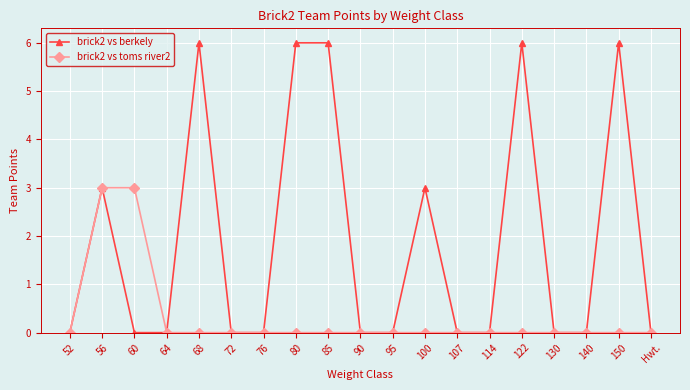

Is the value of brick2 vs toms river2 at 56 greater than the value of brick2 vs berkely at 85?

No